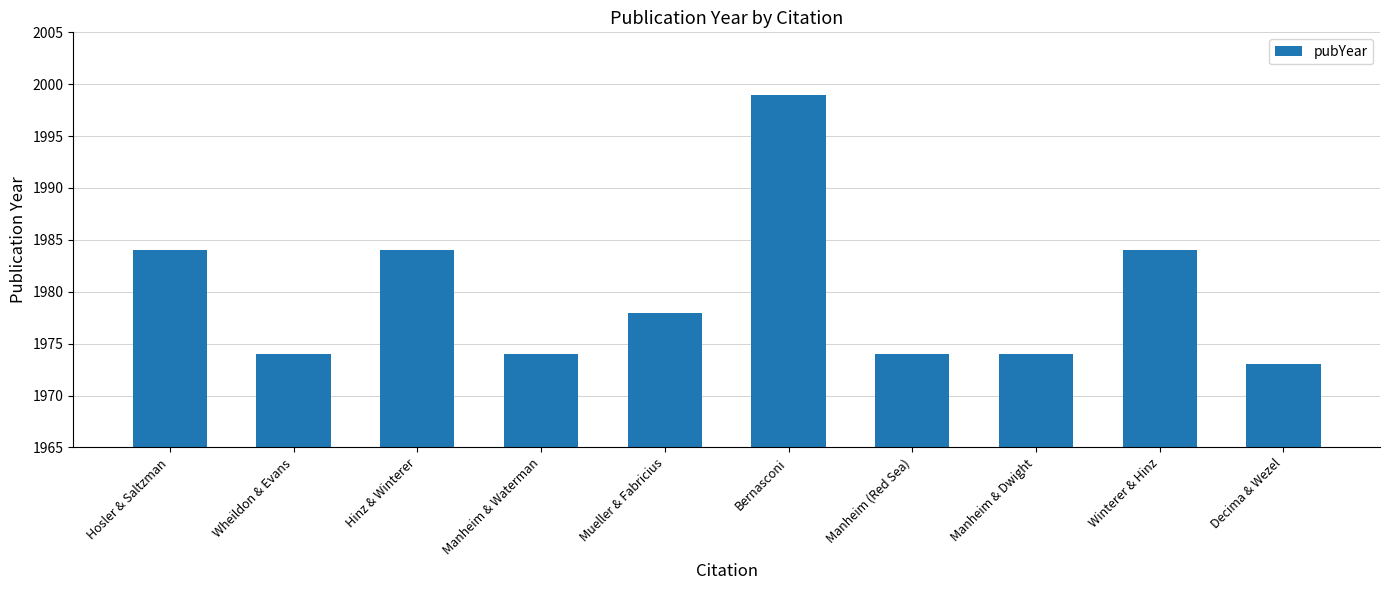

Read the value at Wheildon & Evans, to the nearest 5.

1975